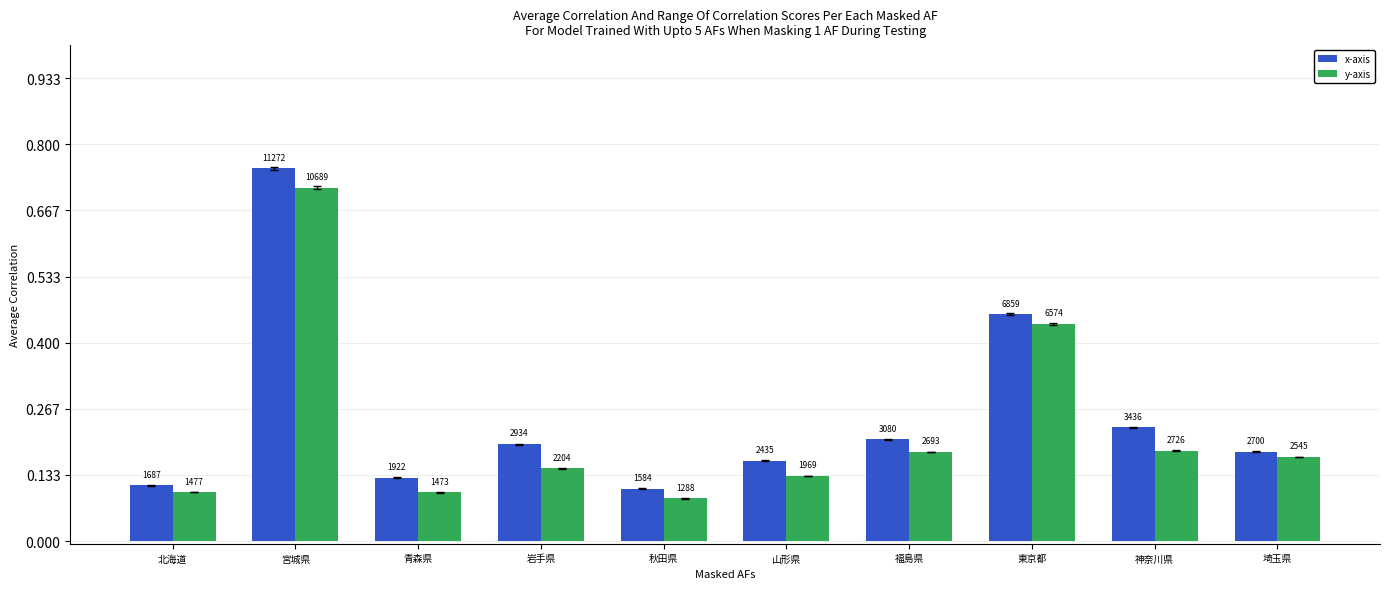

What is the label of the 1st bar from the right?

埼玉県